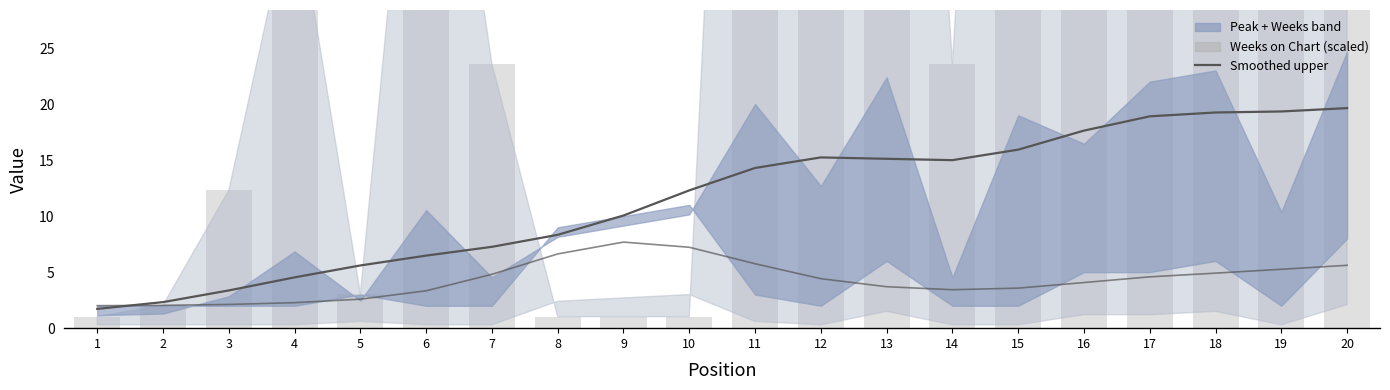

Between 5 and 7, which series saw the biggest shift?

Weeks on Chart (scaled)